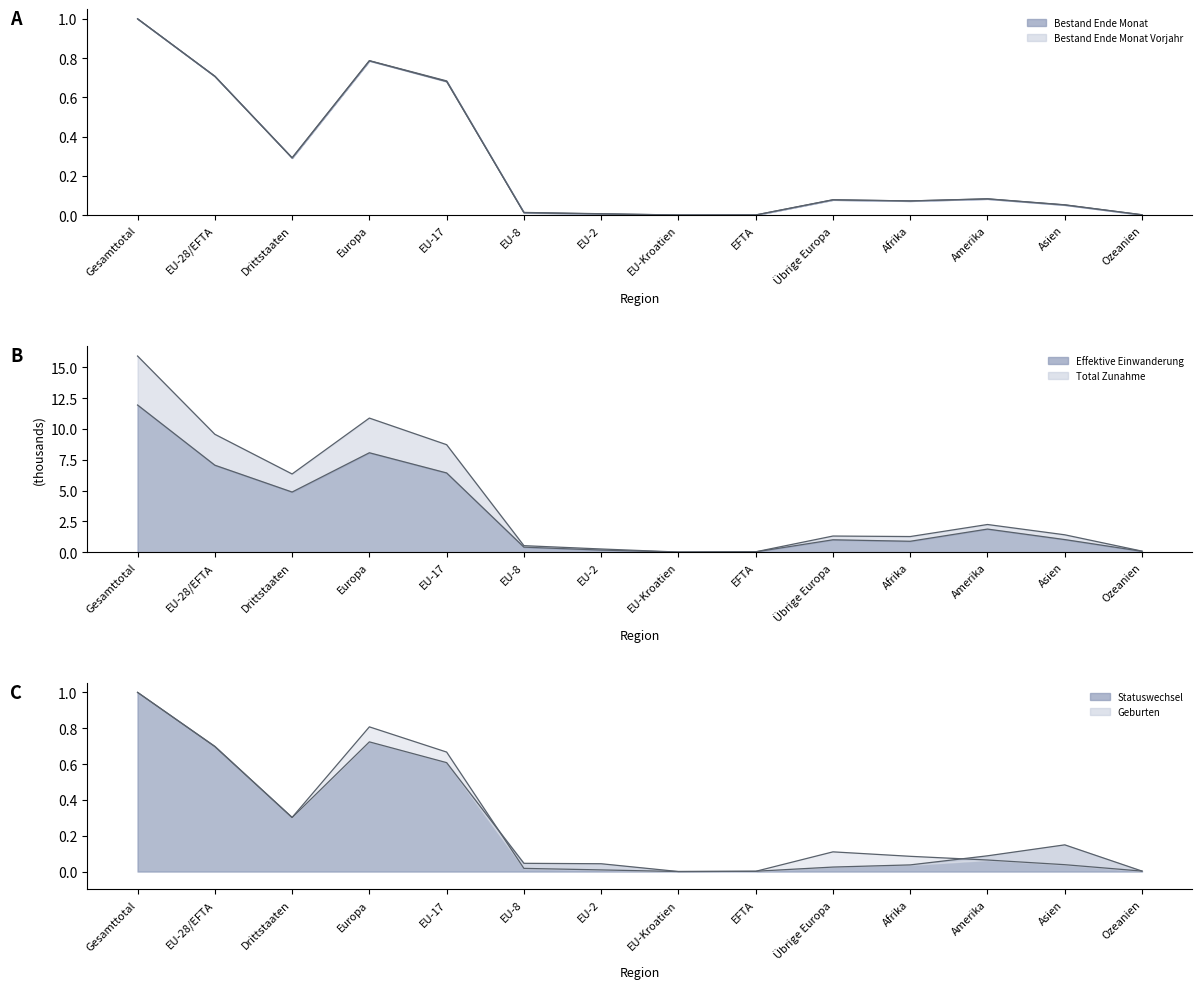

True or false: Geburten has a value of 0.4 at Gesamttotal.

False